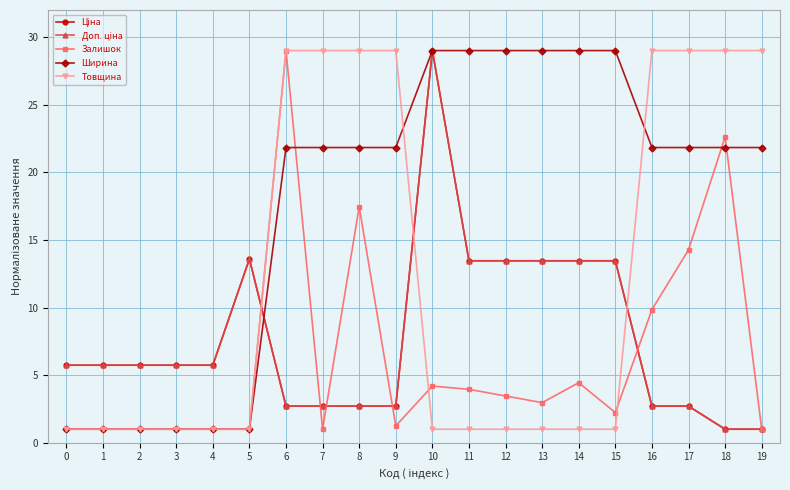

What is the spread (max minus min) of values at 0?

4.7